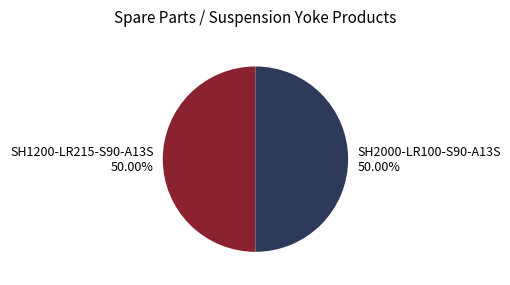

What is the ratio of the value at SH1200-LR215-S90-A13S to the value at SH2000-LR100-S90-A13S?

1.0